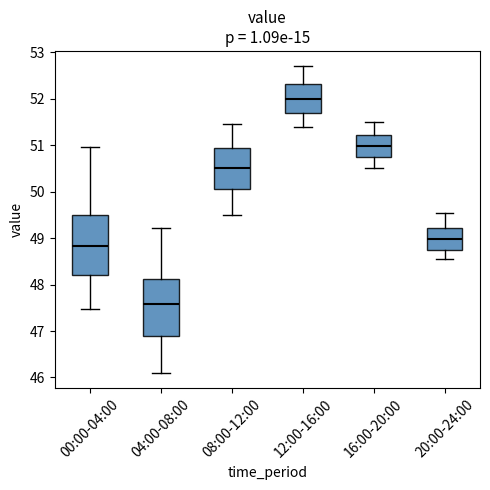

Where is the lower edge of the box for 00:00-04:00 on the y-axis? The values are not printed on the chart, so give them approximately, as read against the axis.

48.2